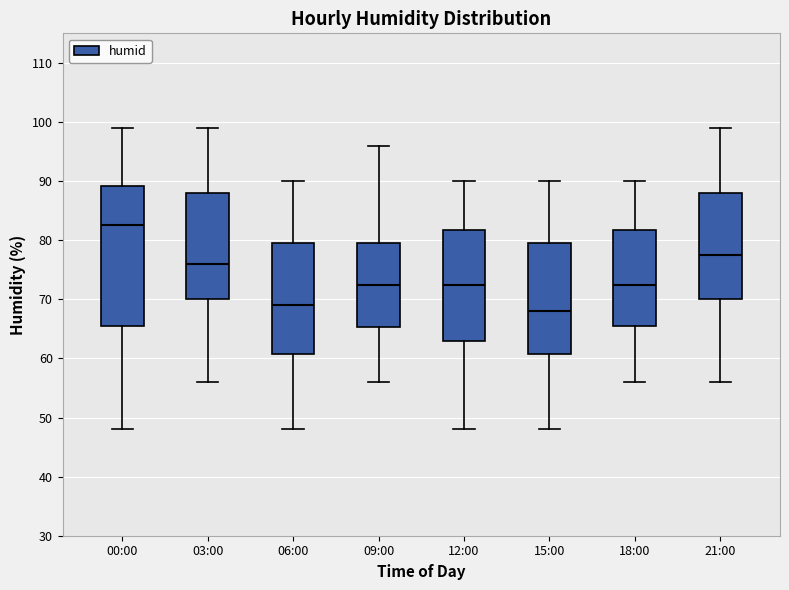

Reading left to right, read every box against the y-axis: the position of its median line, the range the box covers, and the ends of its whiskers. The values are not printed on the chart, so give them approximately, as read against the axis.

00:00: median 83, box 66 to 89, whiskers 48 to 99
03:00: median 76, box 70 to 88, whiskers 56 to 99
06:00: median 69, box 61 to 80, whiskers 48 to 90
09:00: median 73, box 65 to 80, whiskers 56 to 96
12:00: median 73, box 63 to 82, whiskers 48 to 90
15:00: median 68, box 61 to 80, whiskers 48 to 90
18:00: median 73, box 66 to 82, whiskers 56 to 90
21:00: median 78, box 70 to 88, whiskers 56 to 99